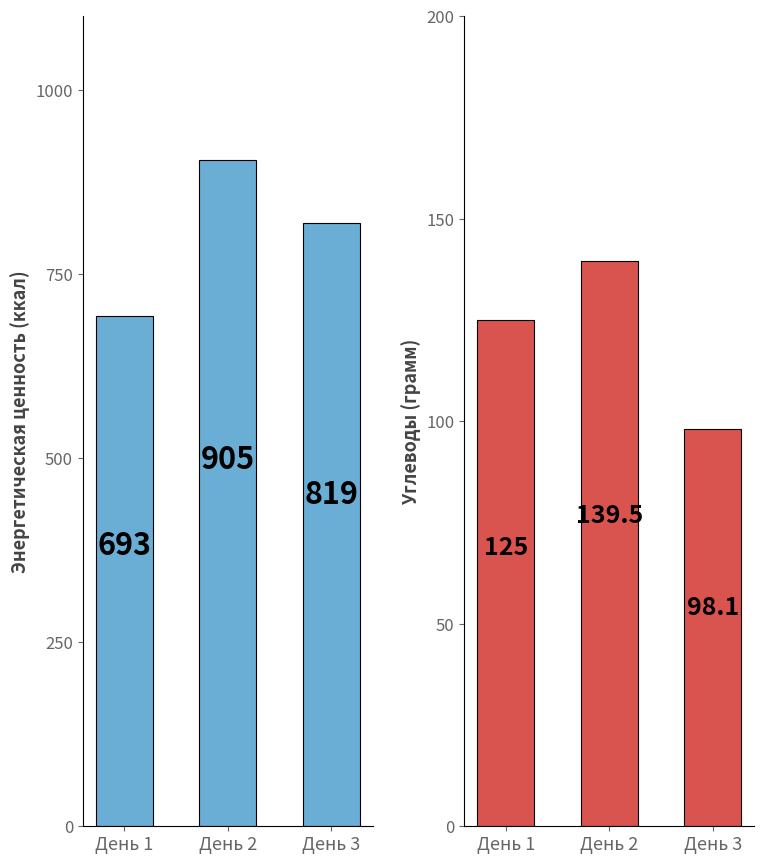

What is the maximum value for Углеводы (грамм)?

139.5